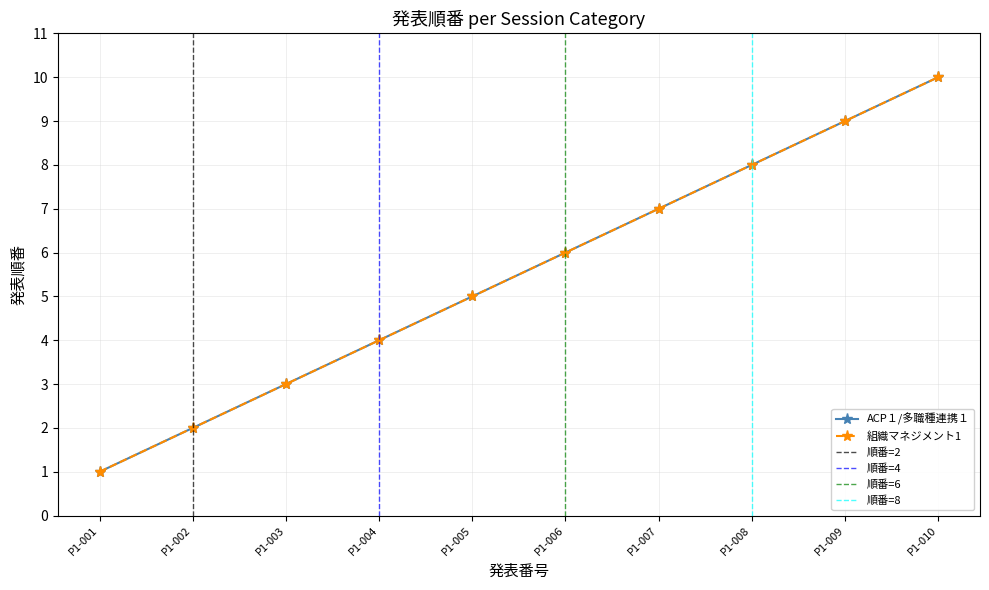

What is the smallest value displayed?

1